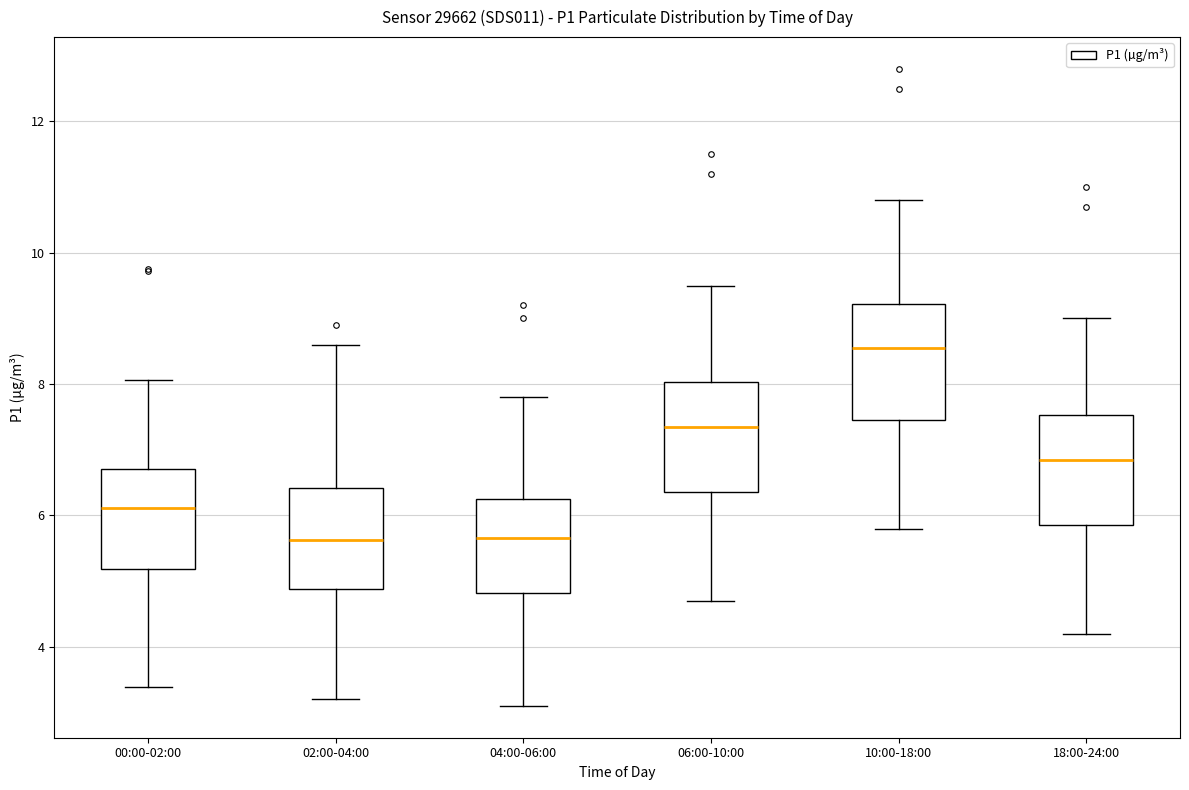

Reading left to right, read every box against the y-axis: the position of its median line, the range the box covers, and the ends of its whiskers. The values are not printed on the chart, so give them approximately, as read against the axis.

00:00-02:00: median 6.2, box 5.2 to 6.8, whiskers 3.4 to 8.0
02:00-04:00: median 5.6, box 4.8 to 6.4, whiskers 3.2 to 8.6
04:00-06:00: median 5.6, box 4.8 to 6.2, whiskers 3.2 to 7.8
06:00-10:00: median 7.4, box 6.4 to 8.0, whiskers 4.8 to 9.6
10:00-18:00: median 8.6, box 7.4 to 9.2, whiskers 5.8 to 10.8
18:00-24:00: median 6.8, box 5.8 to 7.6, whiskers 4.2 to 9.0